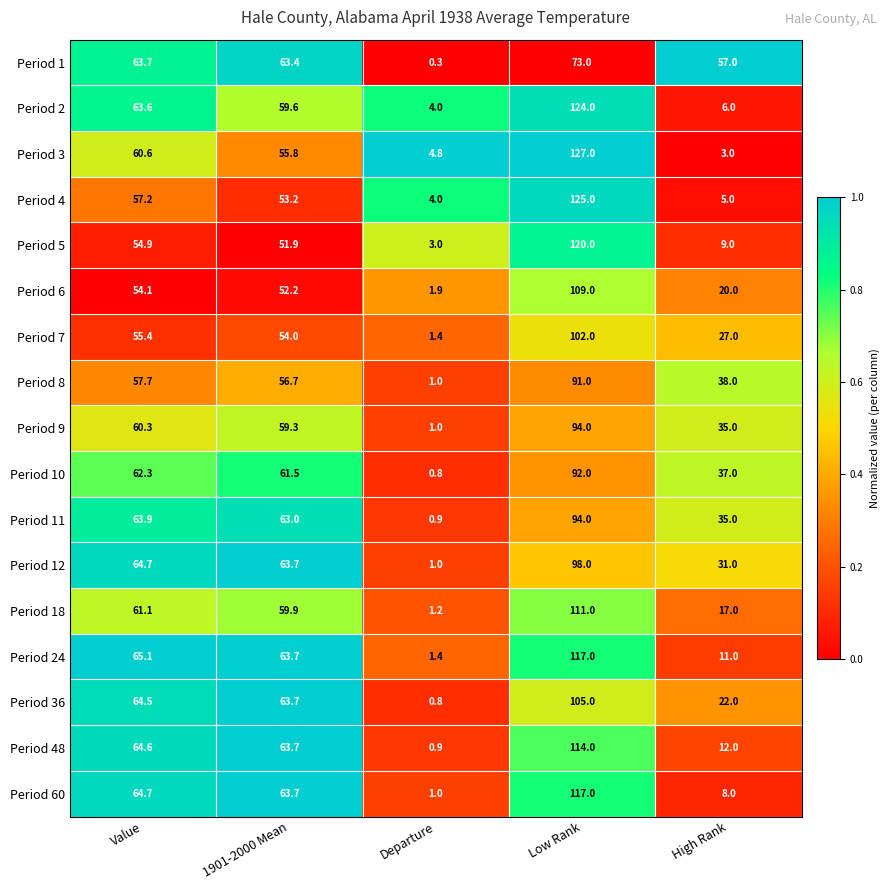

What is the difference between the maximum and minimum values in the Period 2 series?

120.0